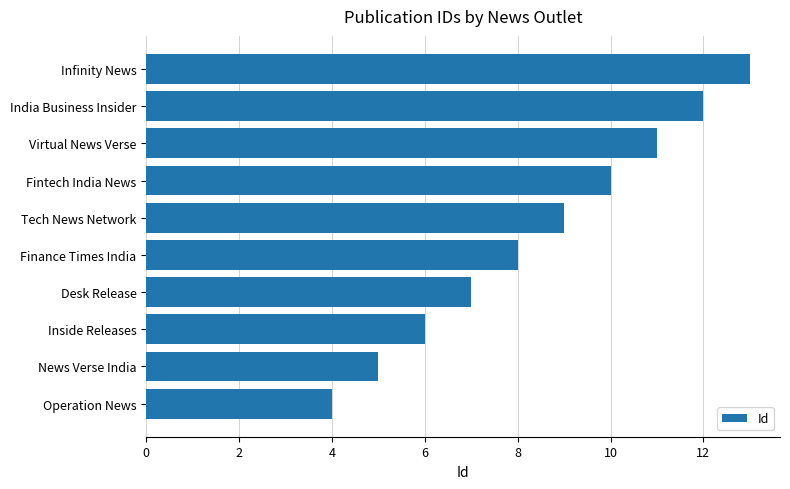

Rank the categories by value from lowest to highest.

Operation News, News Verse India, Inside Releases, Desk Release, Finance Times India, Tech News Network, Fintech India News, Virtual News Verse, India Business Insider, Infinity News